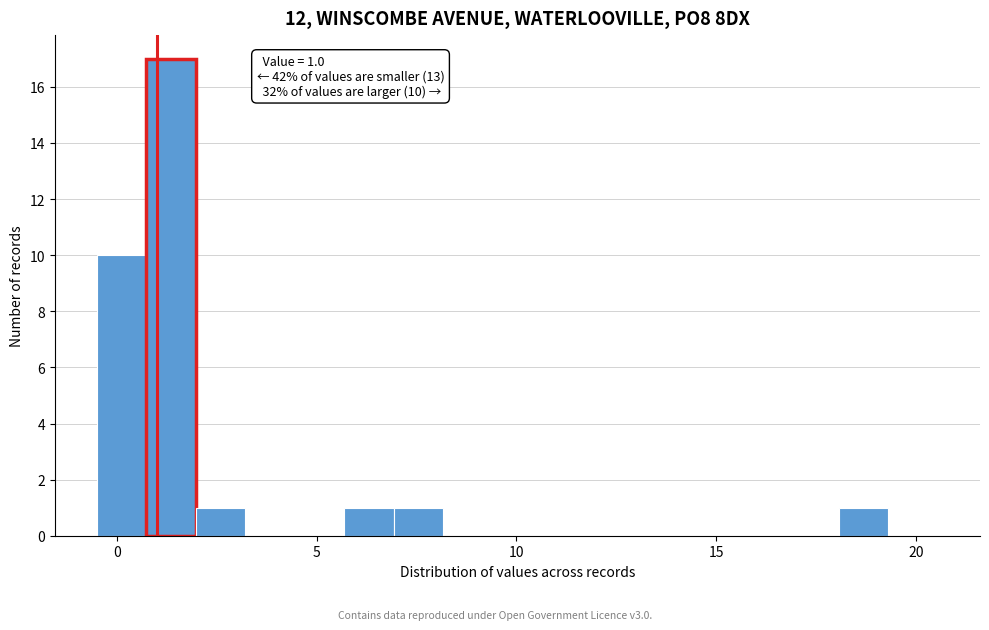

Read against the x-axis, roughly where is the centre of the tallest bar?

1.5